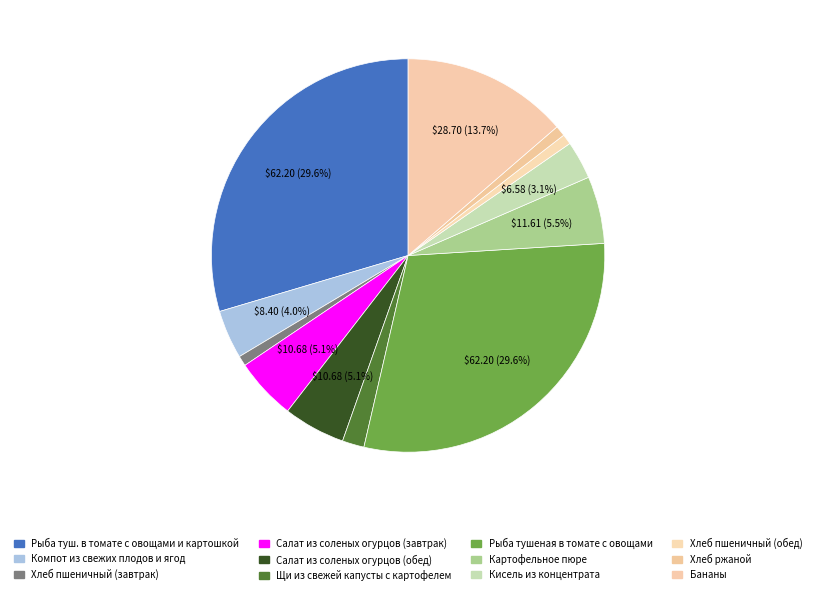

Is there any slice that represents more than half of the pie?

No